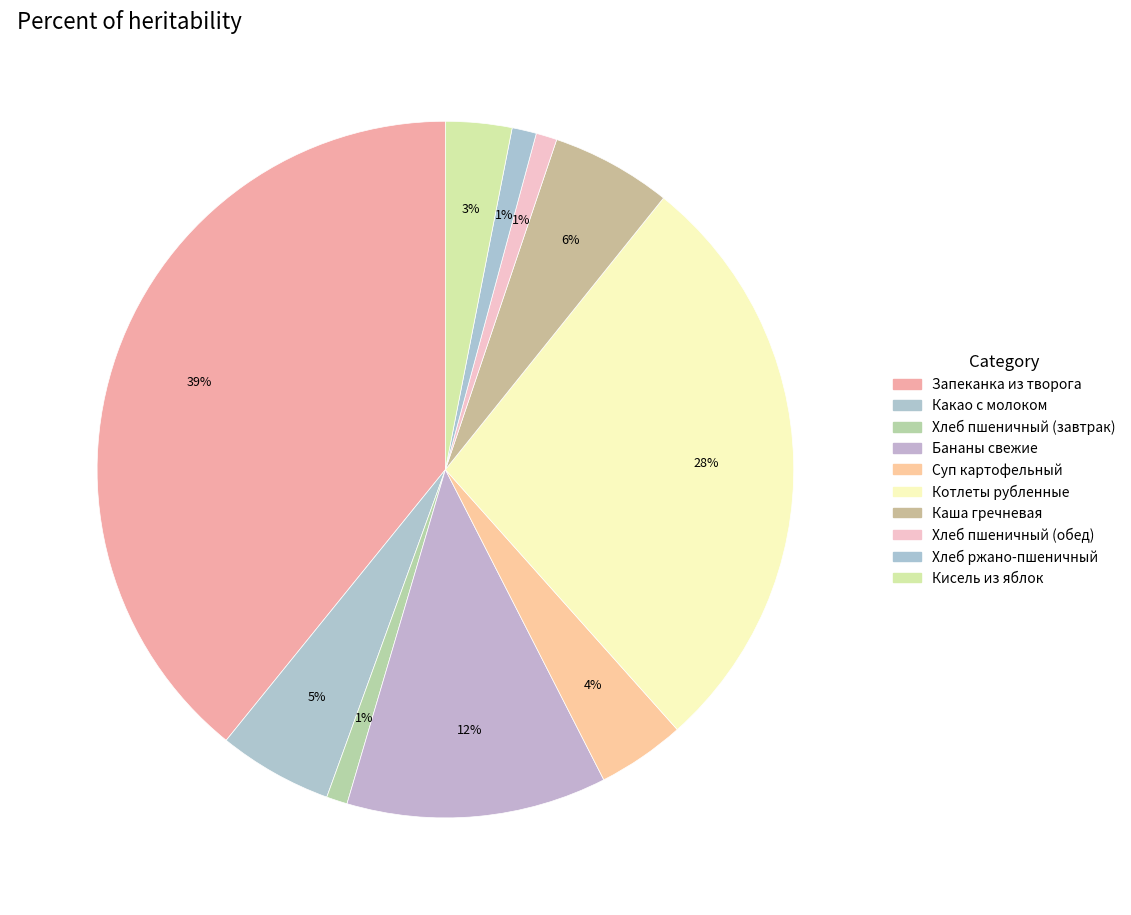

Which slice is the largest?

Запеканка из творога